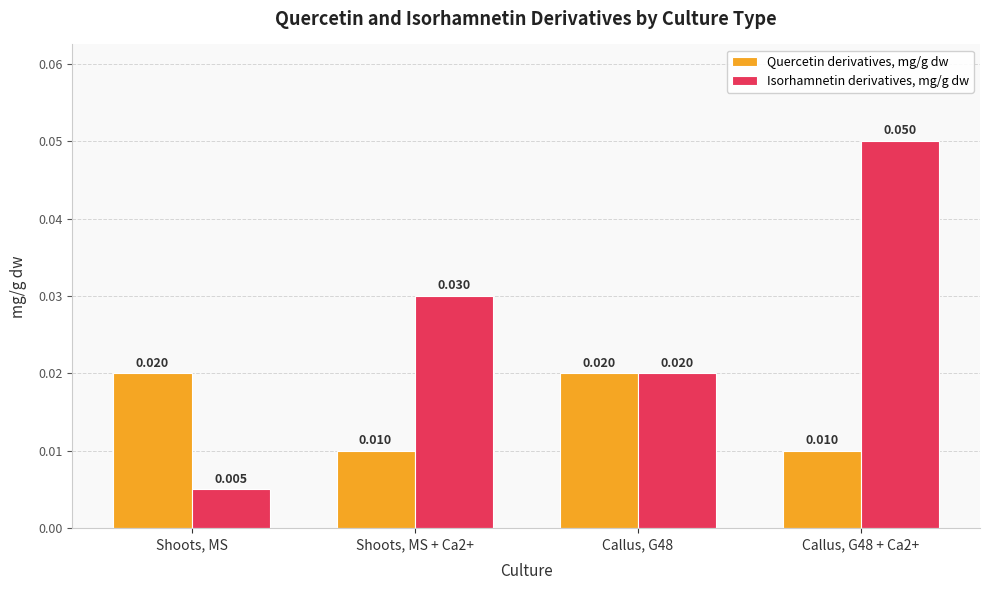

Which category has the lowest value across all series?

Shoots, MS